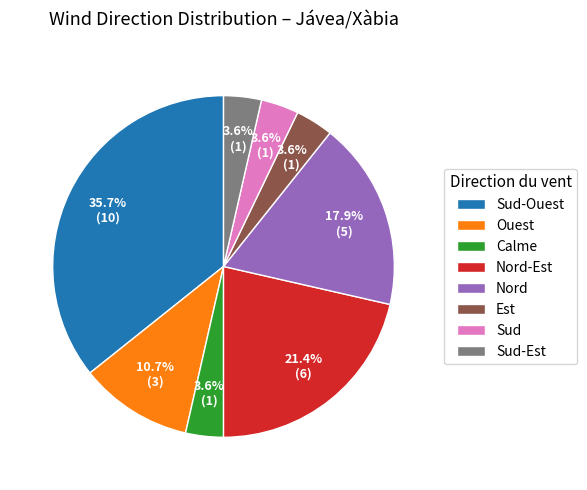

Which category has the biggest portion of the pie?

Sud-Ouest